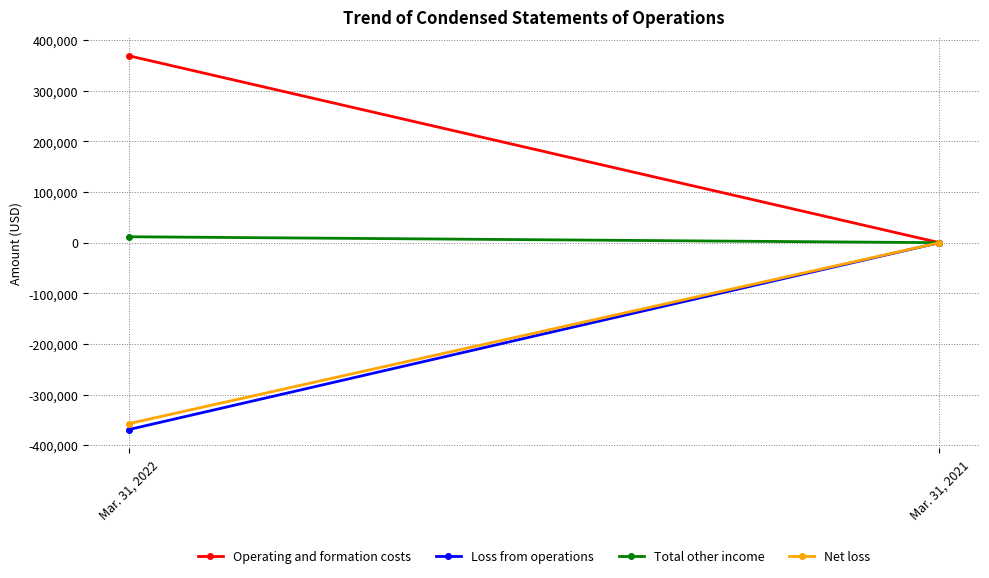

Is it true that Total other income equals 0 at Mar. 31, 2021?

True